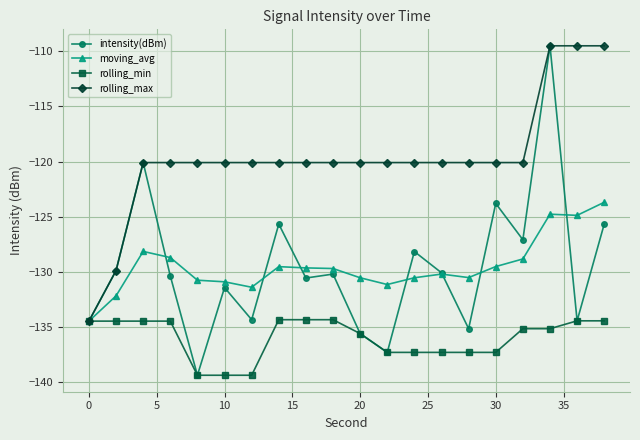

How many interior local valleys does the intensity(dBm) series have?

7